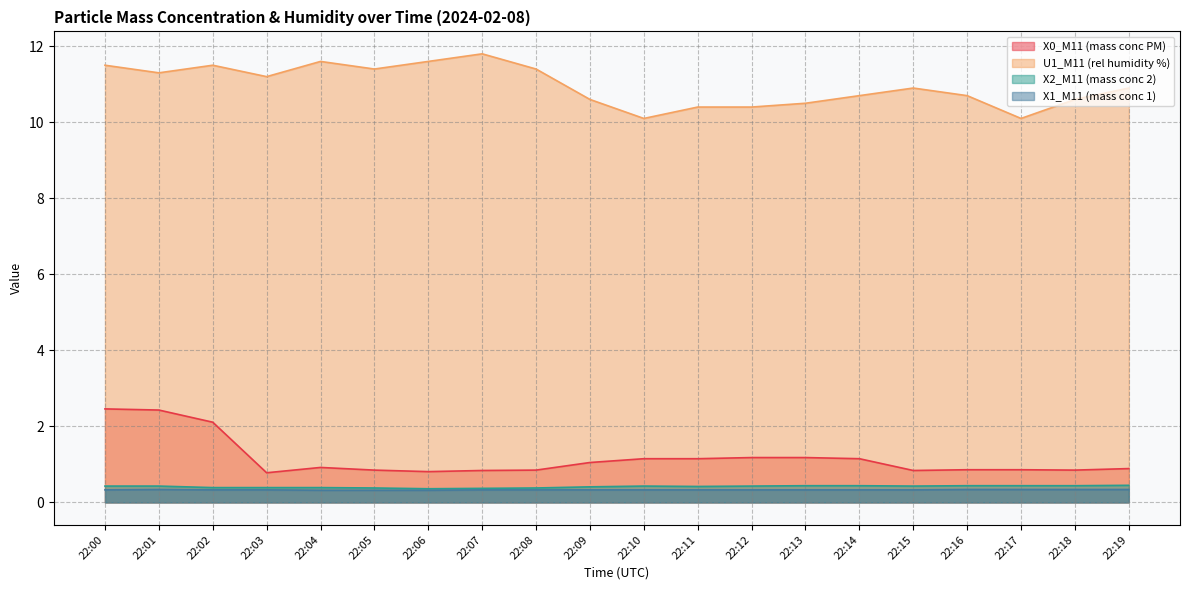

In X1_M11 (mass conc 1), how many points are higher than both neighbors (excluding endpoints)?

1